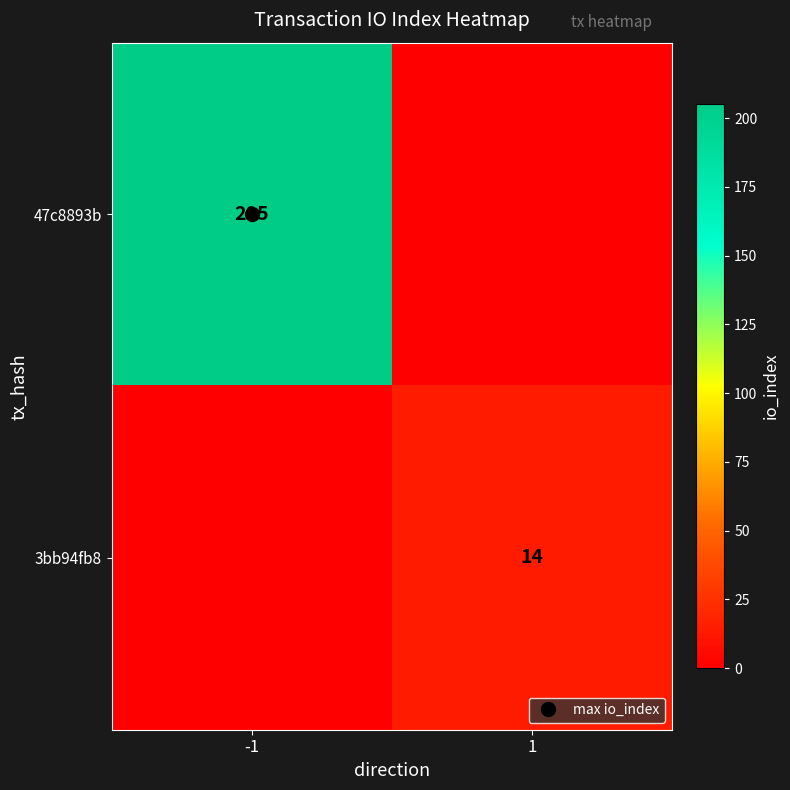

What is the average value of the 47c8893b series?

102